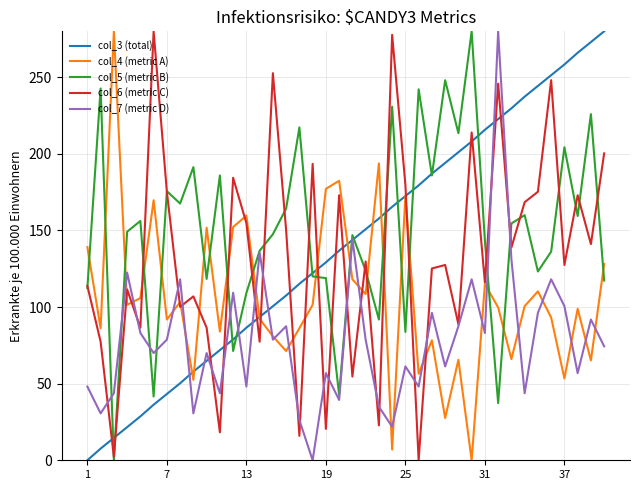

What is the maximum value for col_4 (metric A)?

280.0